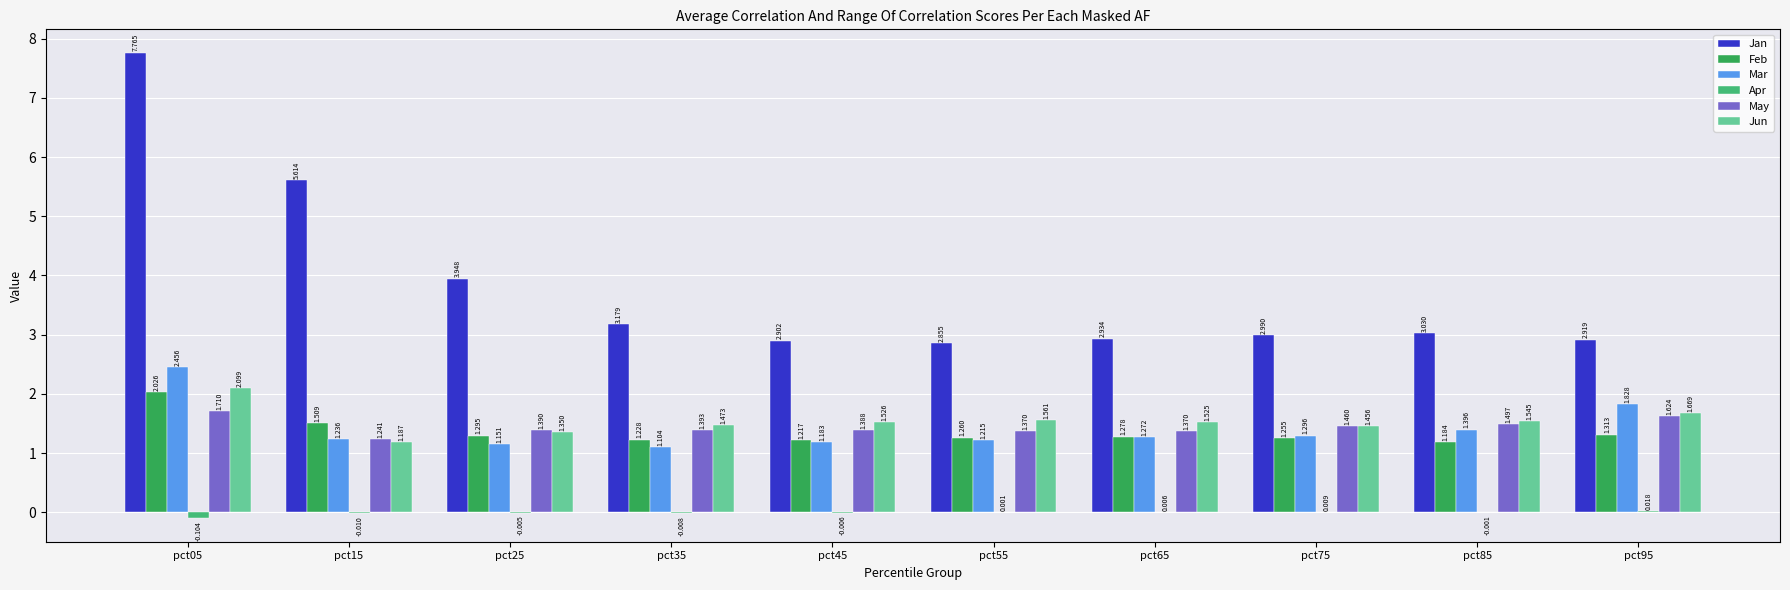

Is the value of Mar at pct35 greater than the value of Apr at pct25?

Yes